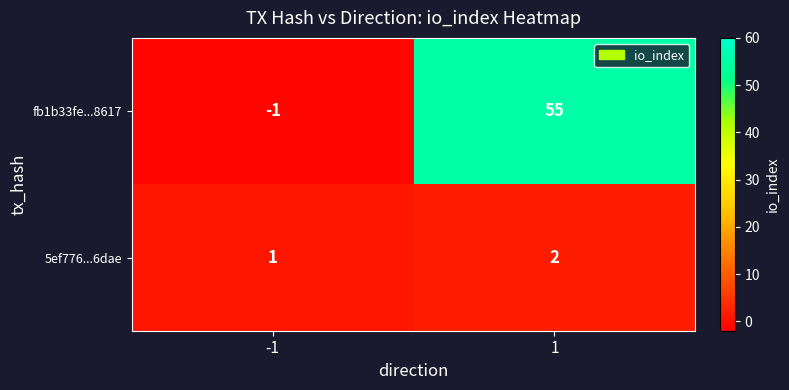

Rank the series at -1 from lowest to highest value.

fb1b33fe...8617, 5ef776...6dae